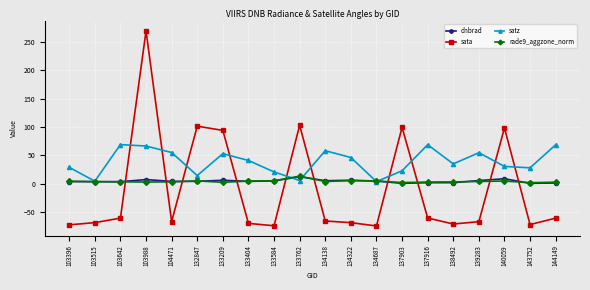

Is it true that sata equals -98.9 at 137916?

False